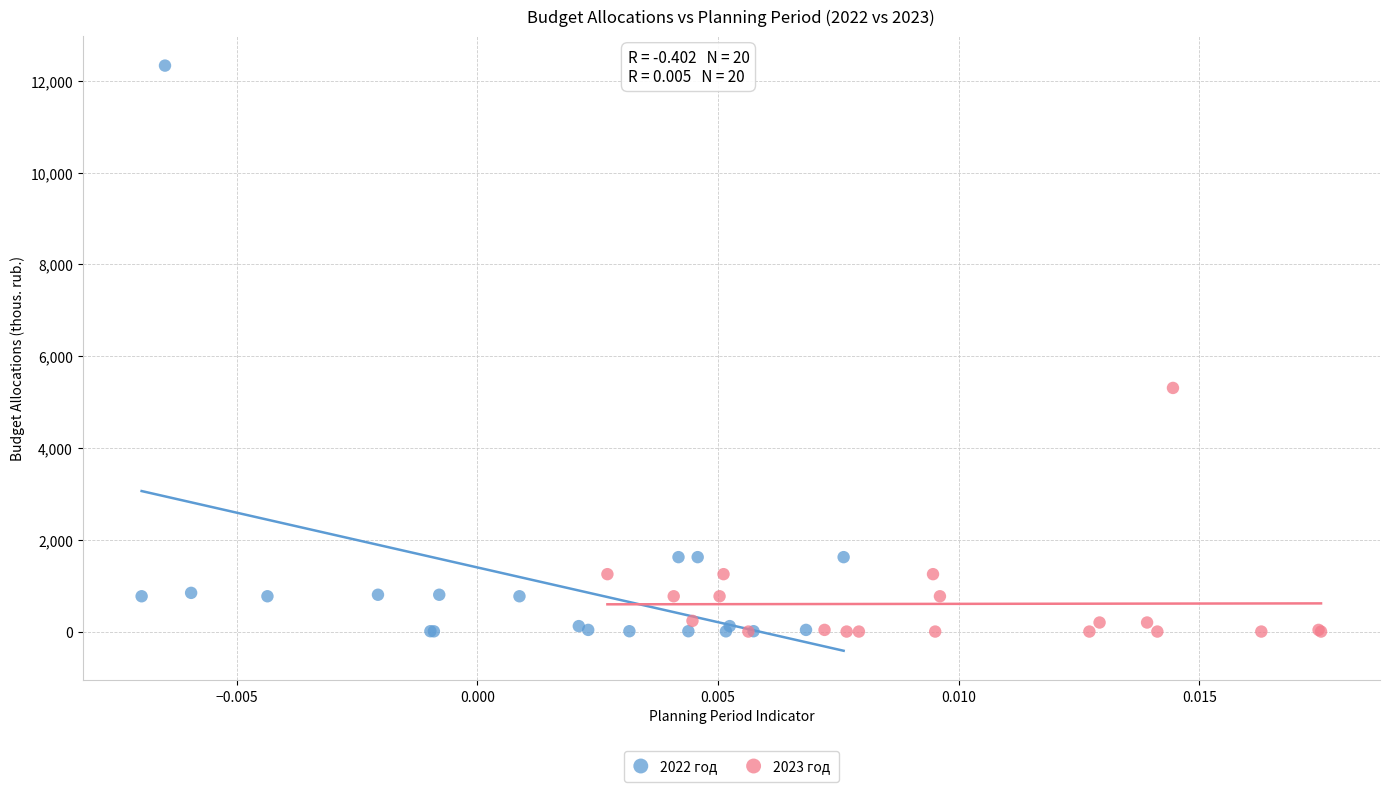

What are all the series names shown in the legend?

2022 год, 2023 год